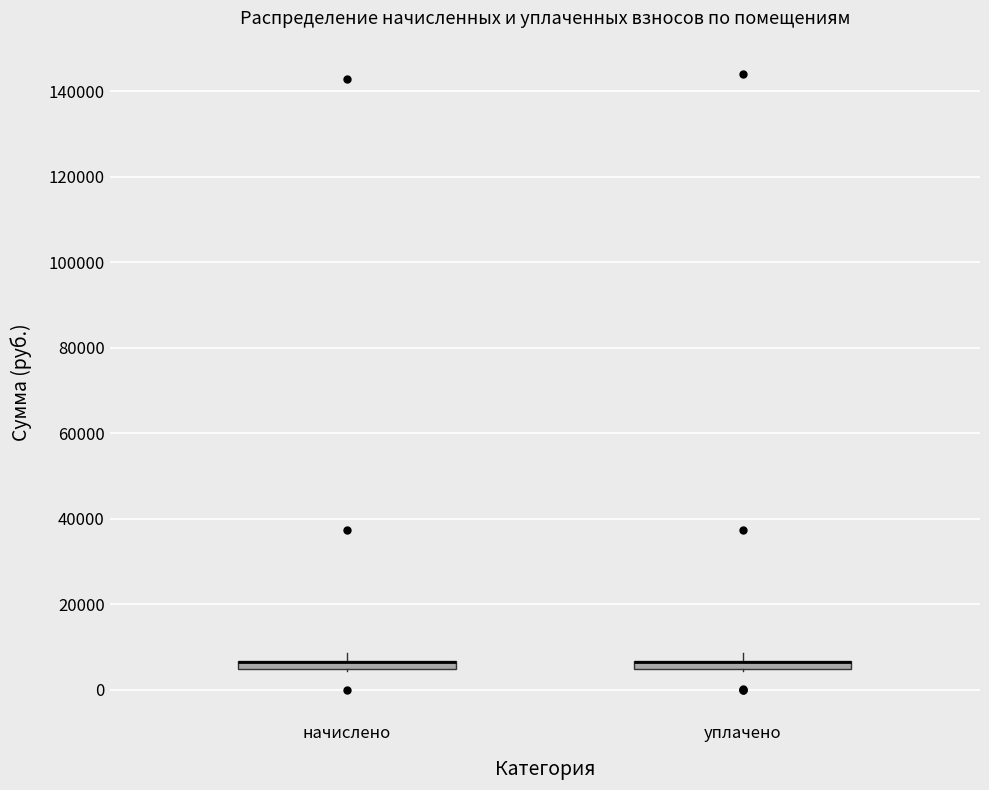

Where is the upper edge of the box for начислено on the y-axis? The values are not printed on the chart, so give them approximately, as read against the axis.

6000